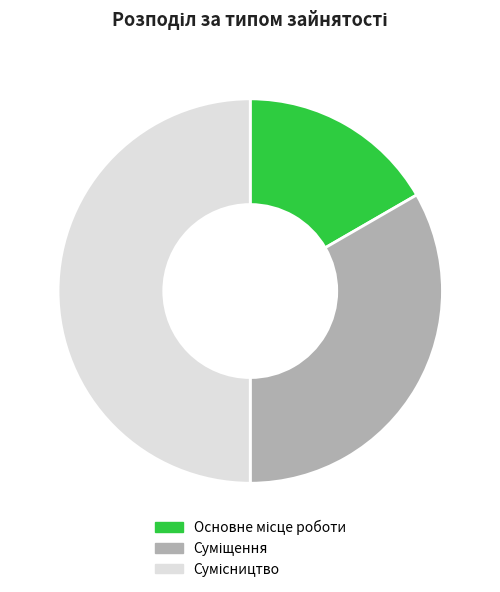

To the nearest percent, what is the average slice percentage?

33%